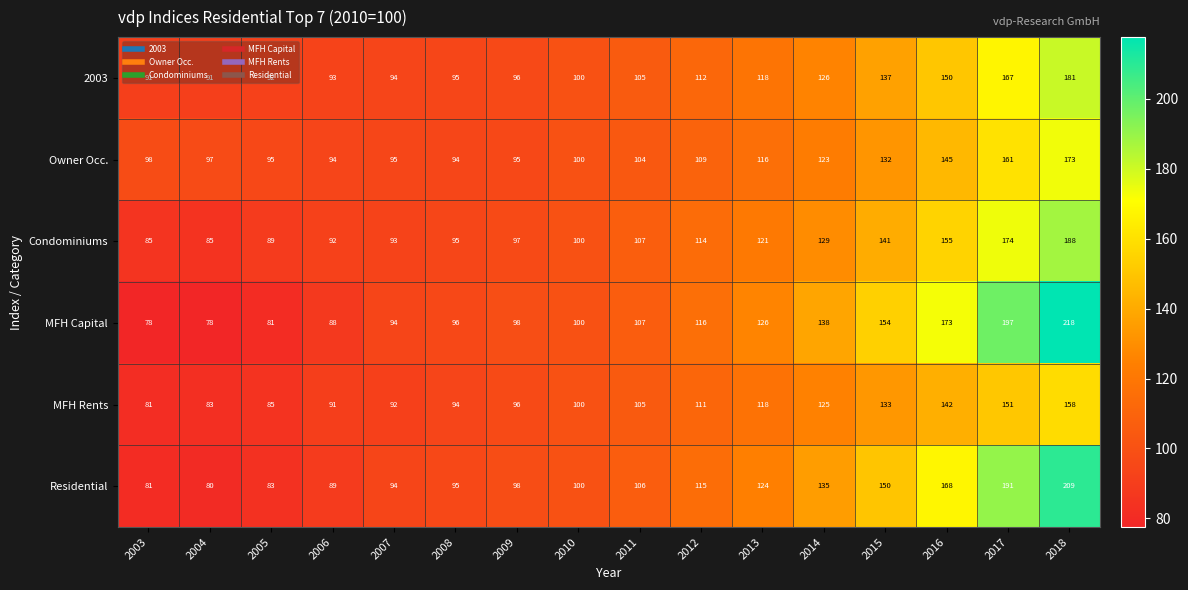

What is the lowest value of the Residential series?

80